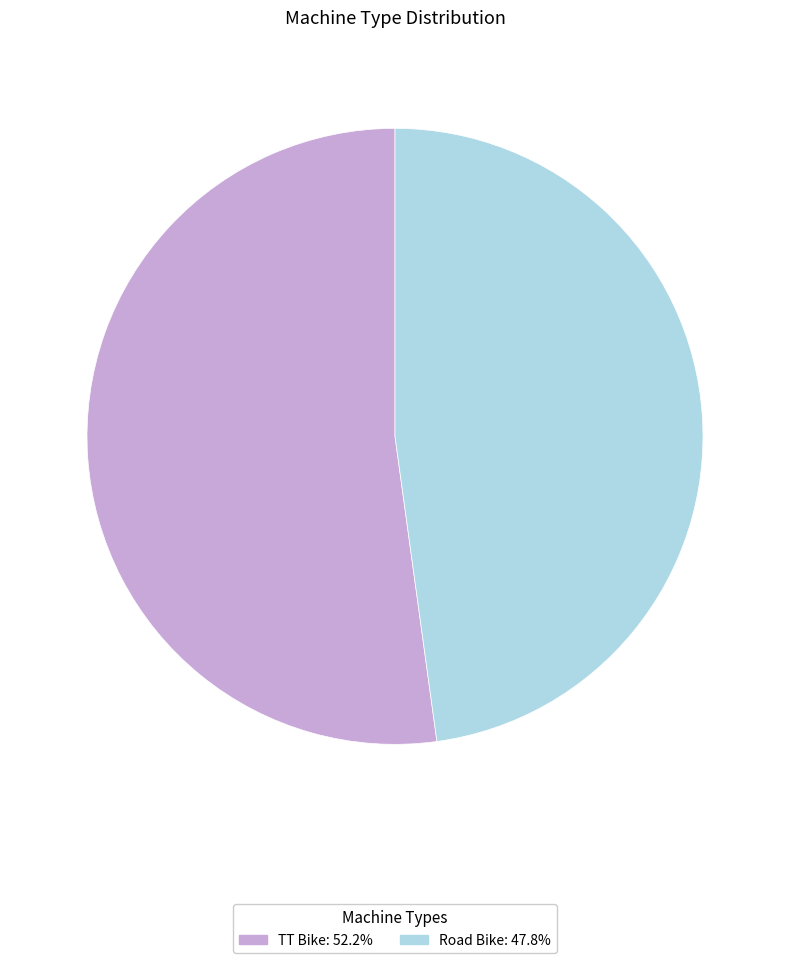

Does TT Bike account for over 50% of the chart?

Yes